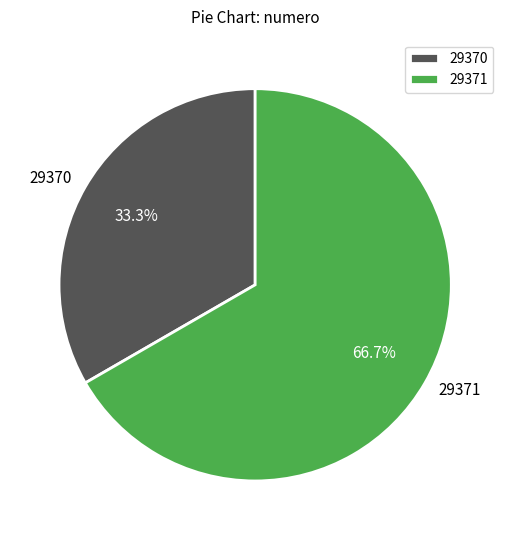

The 29370 slice represents 33% of the pie. True or false?

True